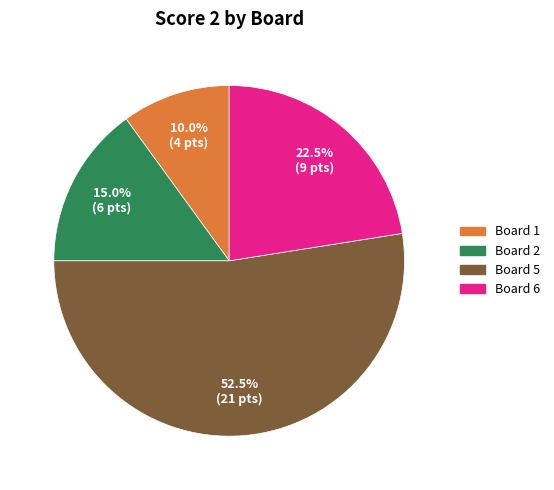

Is there a majority slice in this chart?

Yes